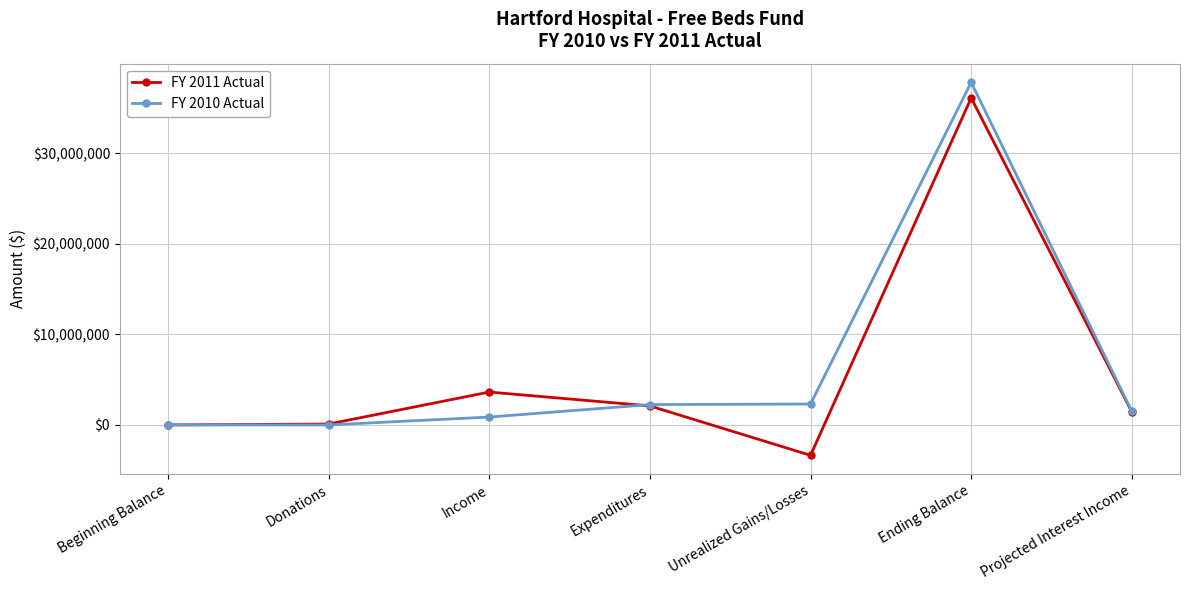

What is the total value across all series at Ending Balance?

73891802.0